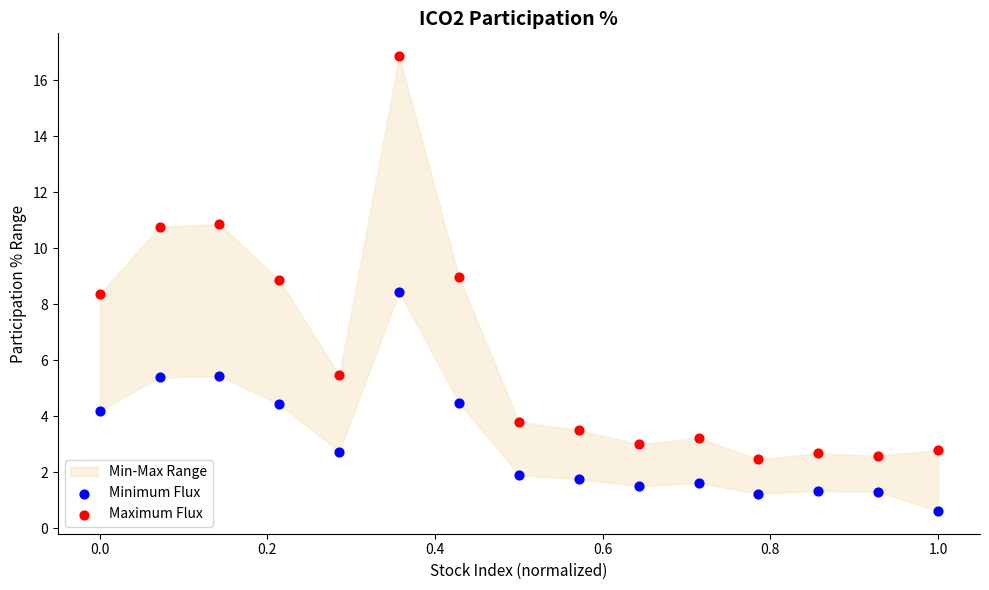

Across all data points, what is the range of Y values (max minus min)?

16.3